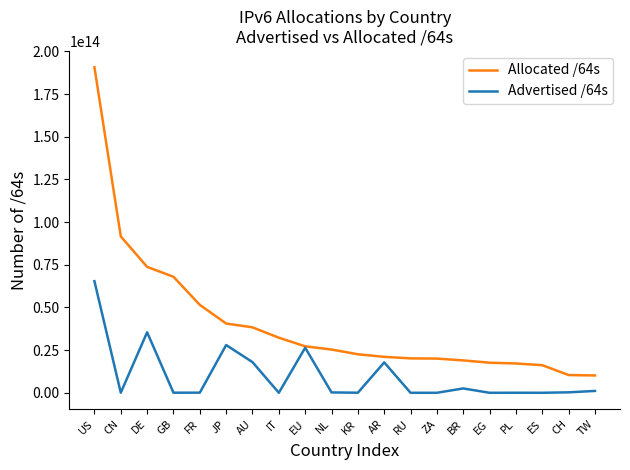

Which series has the largest total across all categories?

Allocated /64s